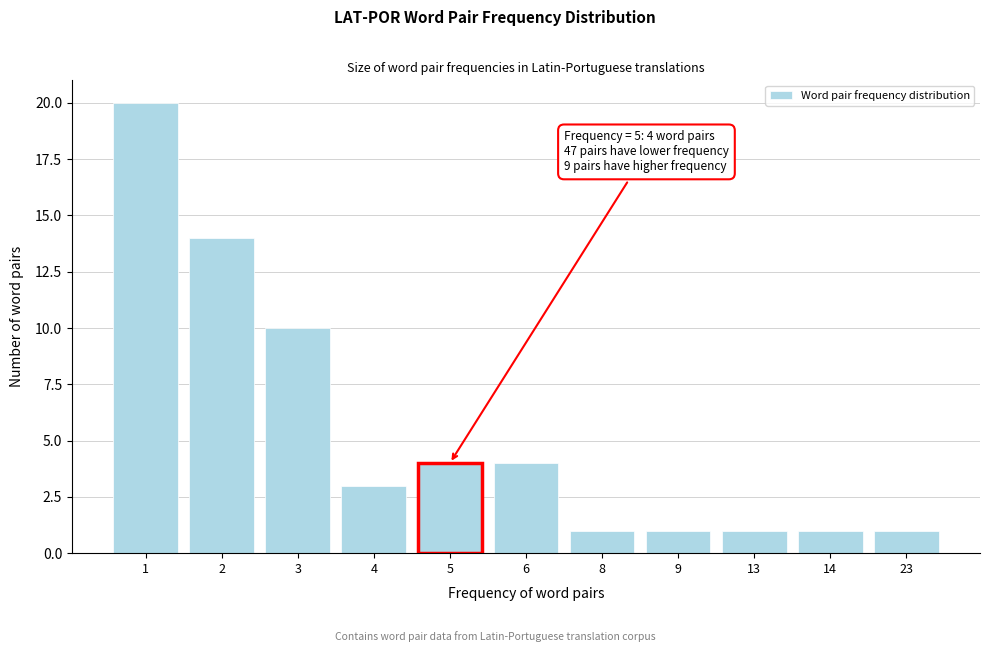

Reading left to right, extract all data points from this chart.

20	14	10	3	4	4	1	1	1	1	1